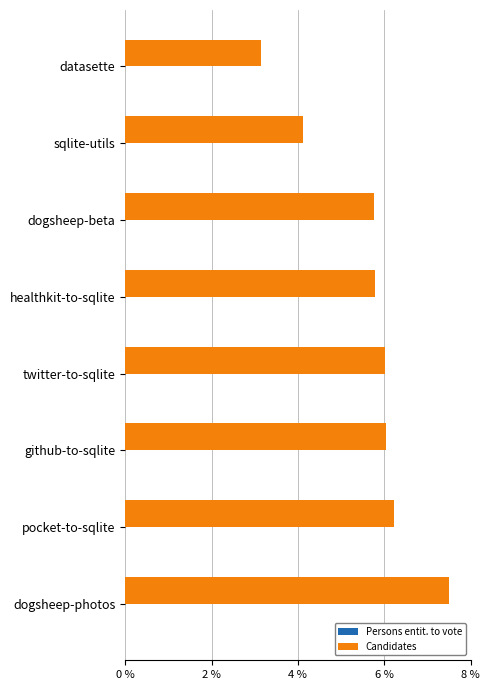

The value of Candidates at datasette is 3.2. True or false?

True